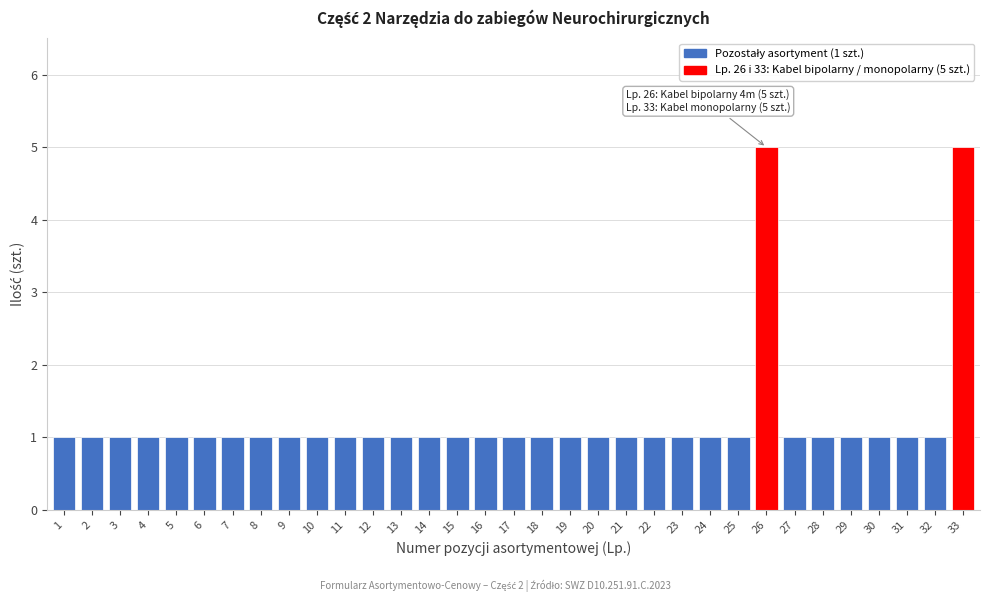

What is the sum of all values?

41